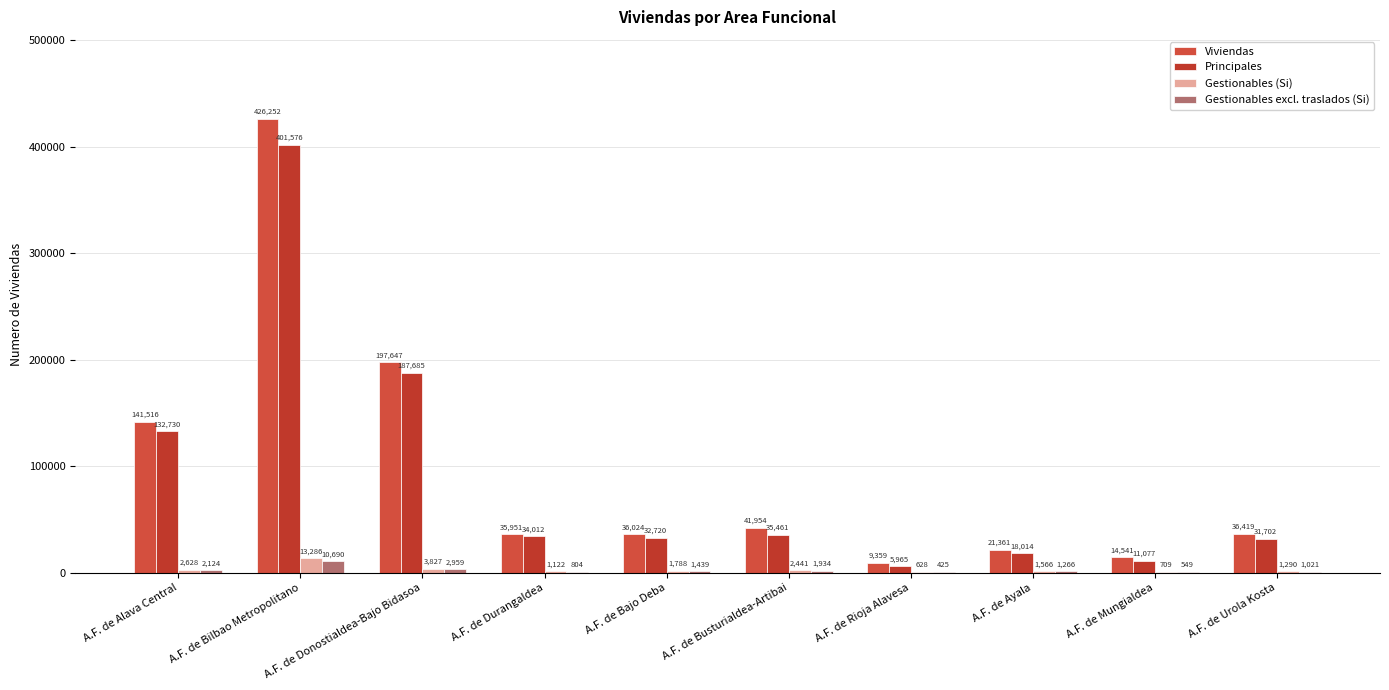

What is the difference between the maximum and minimum values in the Viviendas series?

416893